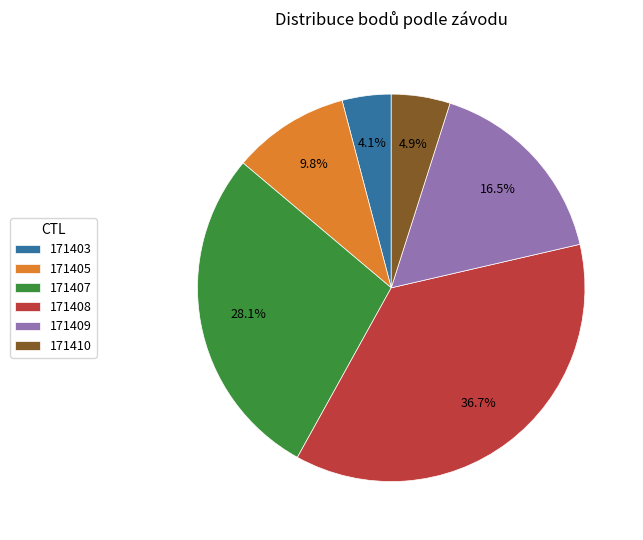

Which slice is the largest?

171408